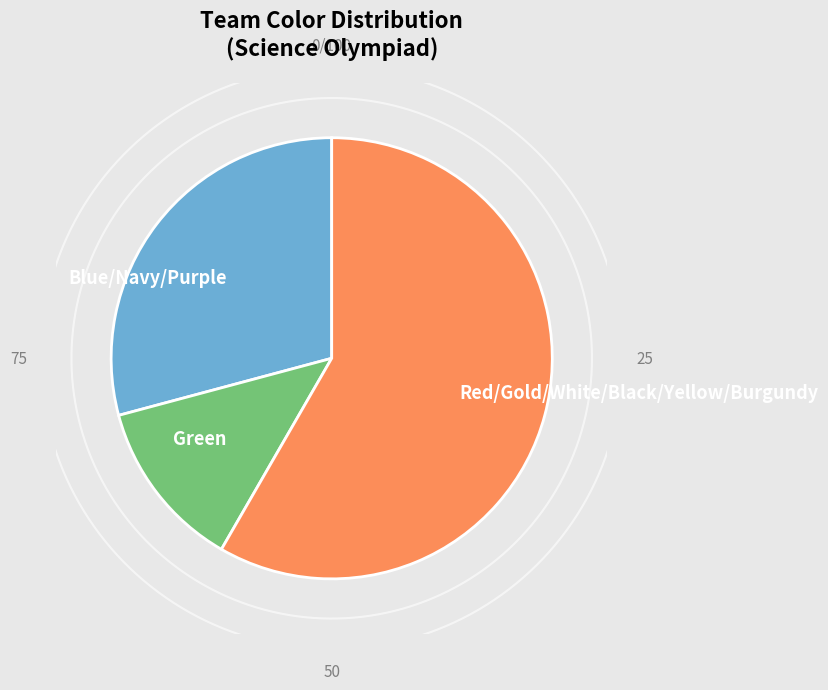

Is it true that Gold is 20% of the pie?

False